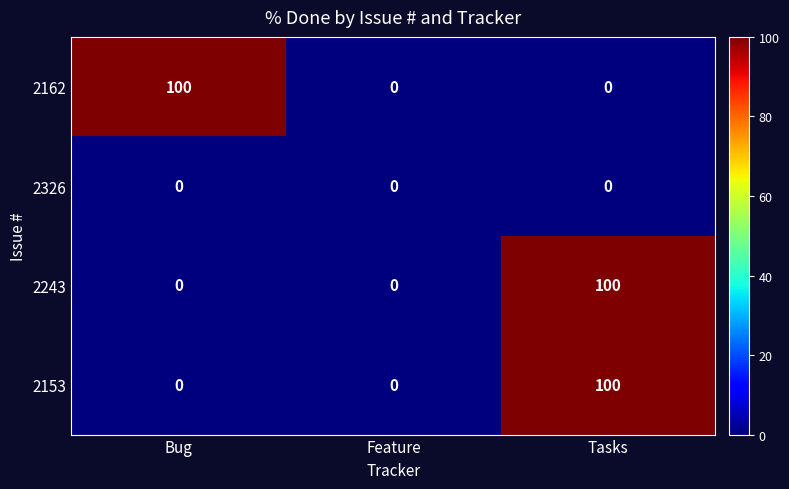

What is the greatest value displayed?

100